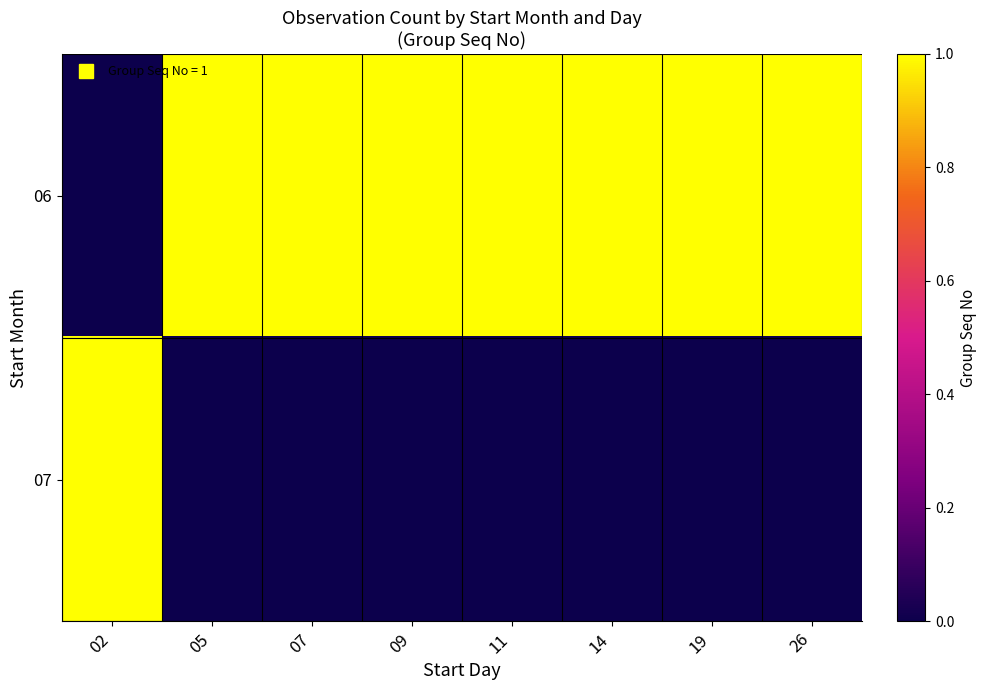

At which category is the sum across all series the highest?

02